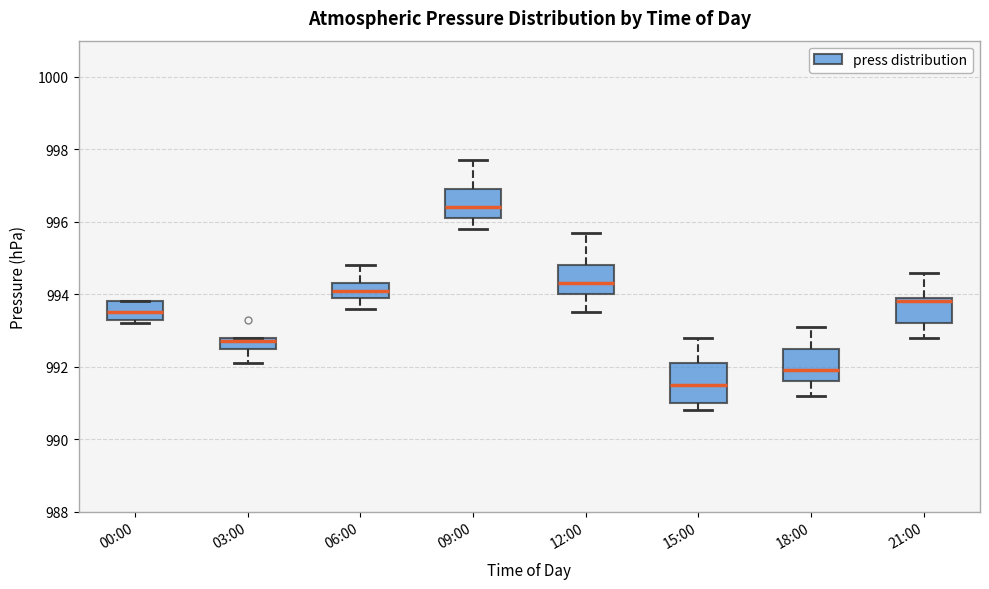

Which box has the lowest median line?

15:00